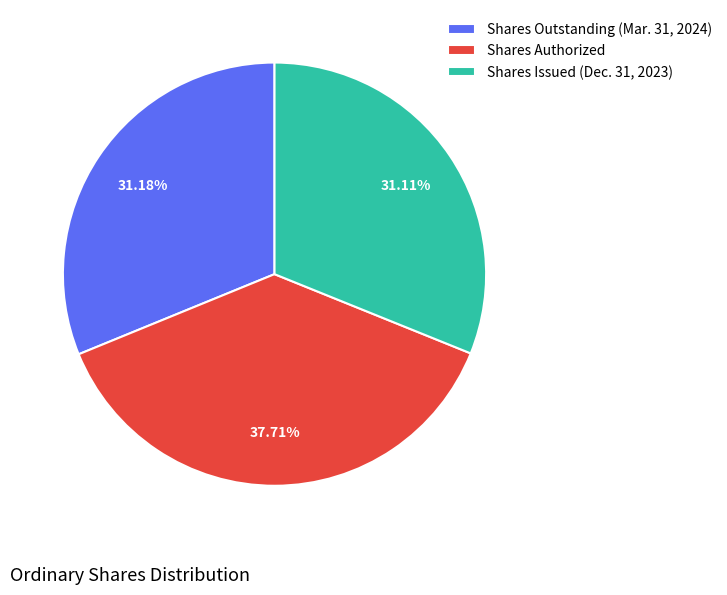

Rank the categories by value from lowest to highest.

Shares Issued (Dec. 31, 2023), Shares Outstanding (Mar. 31, 2024), Shares Authorized